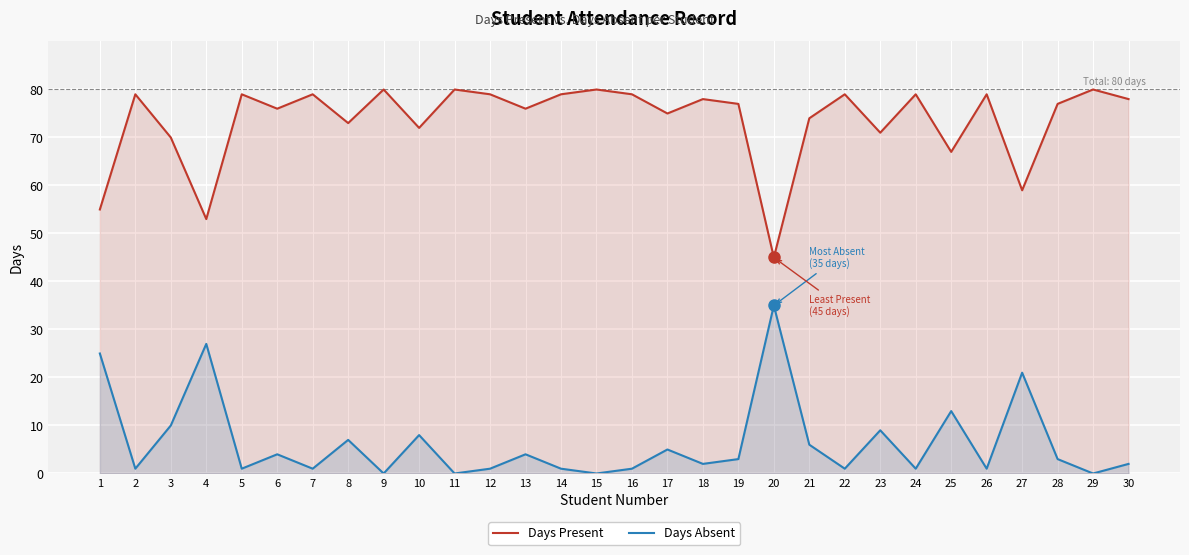

What is the sum of the Days Present values at 26 and 24?

158